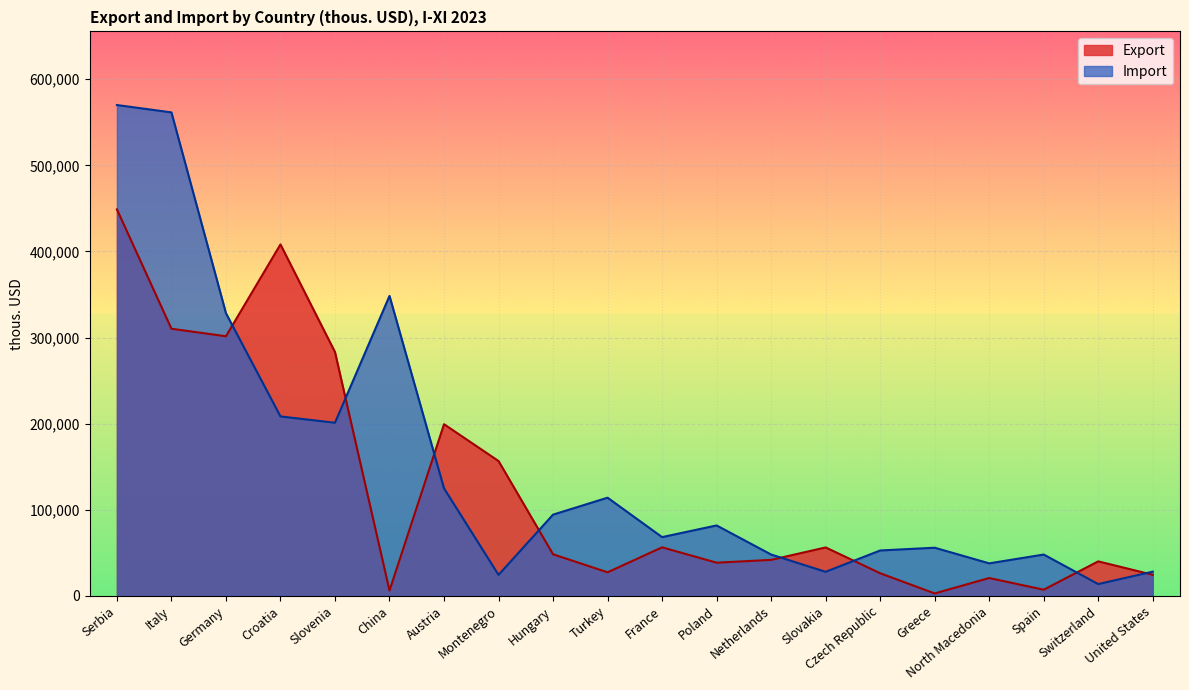

After their last crossing, which series has the higher values: Import or Export?

Import